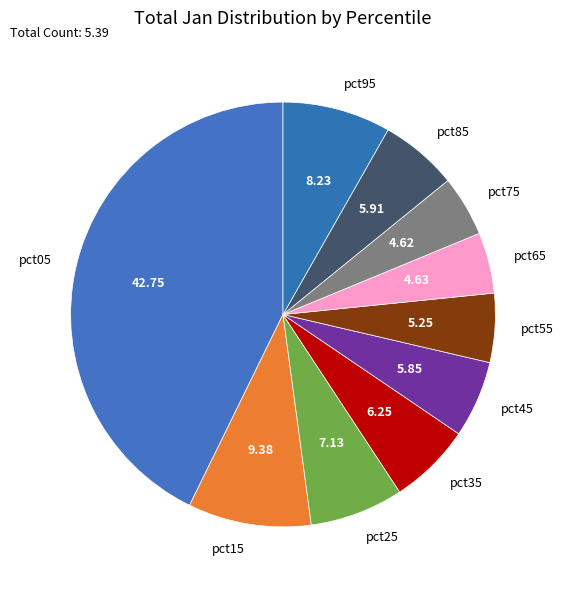

Does pct15 represent more than half of the total?

No